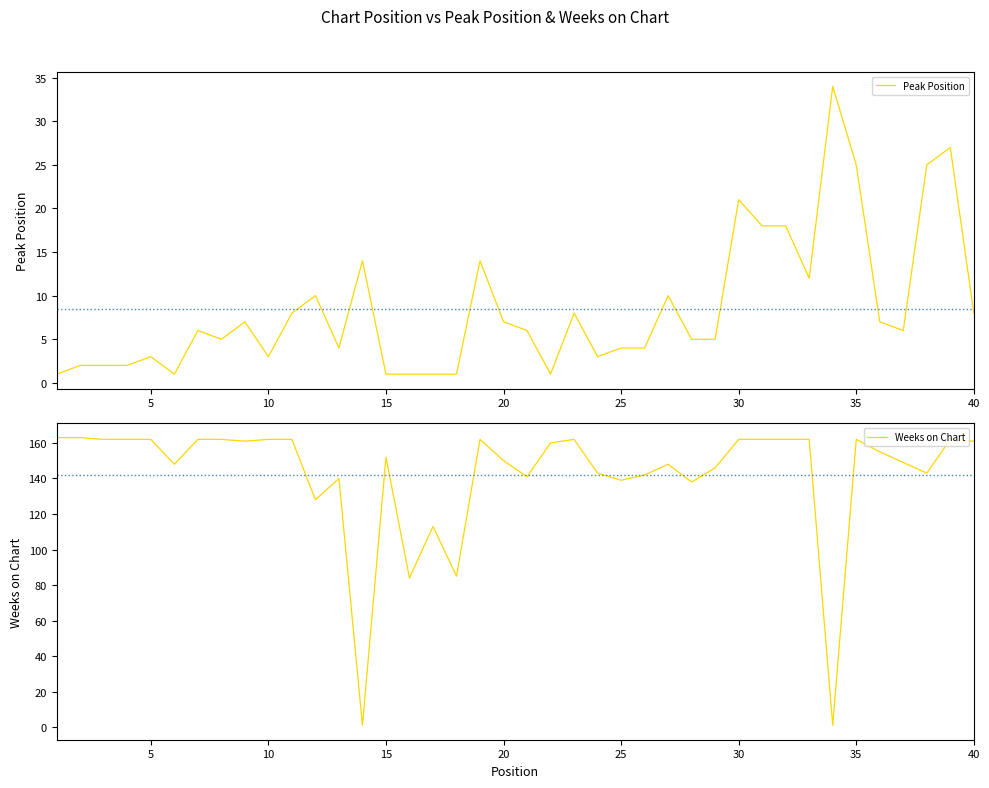

What is the highest value of the Peak Position series?

34